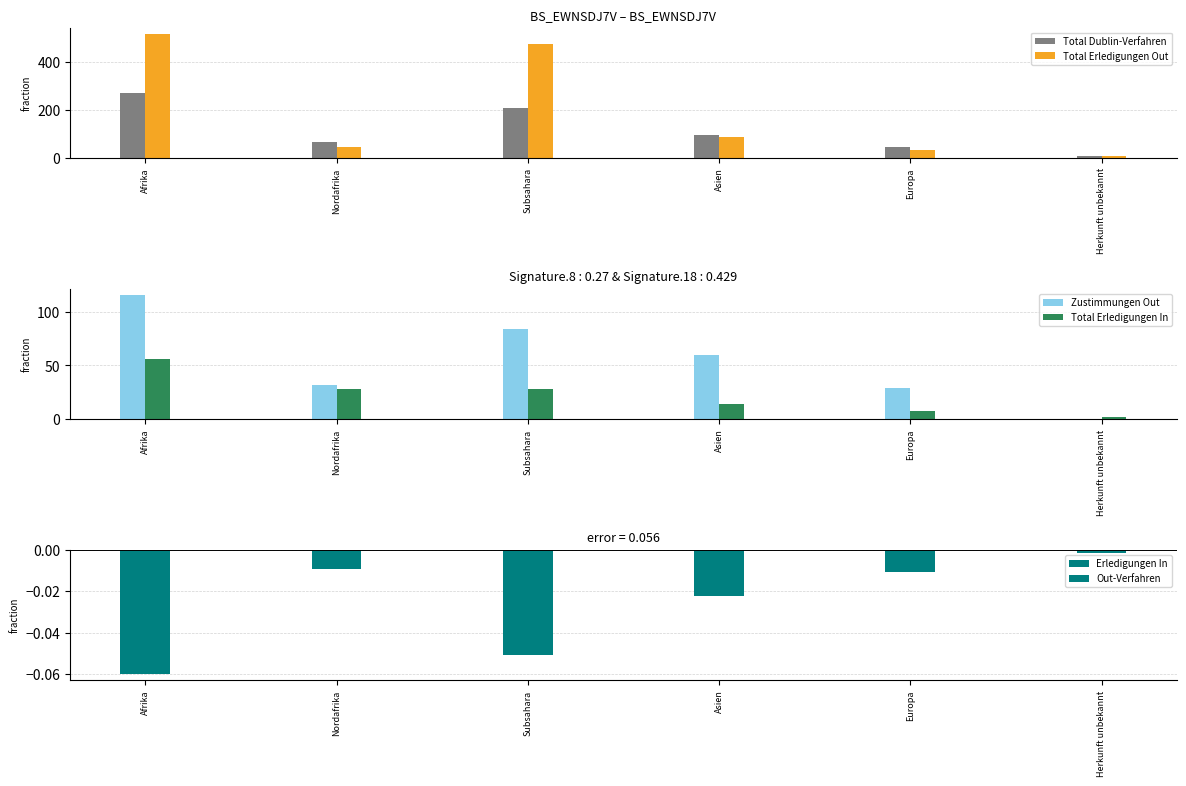

Is it true that Total Dublin-Verfahren equals 65 at Nordafrika?

True